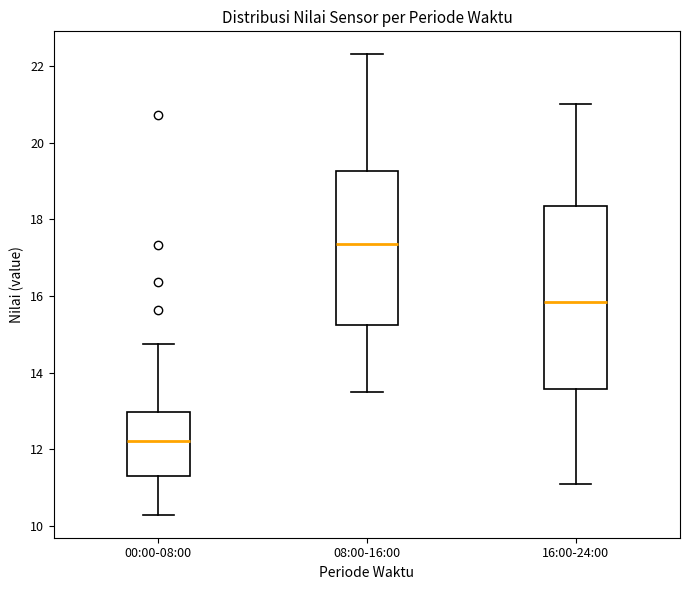

Where is the lower edge of the box for 08:00-16:00 on the y-axis? The values are not printed on the chart, so give them approximately, as read against the axis.

15.2